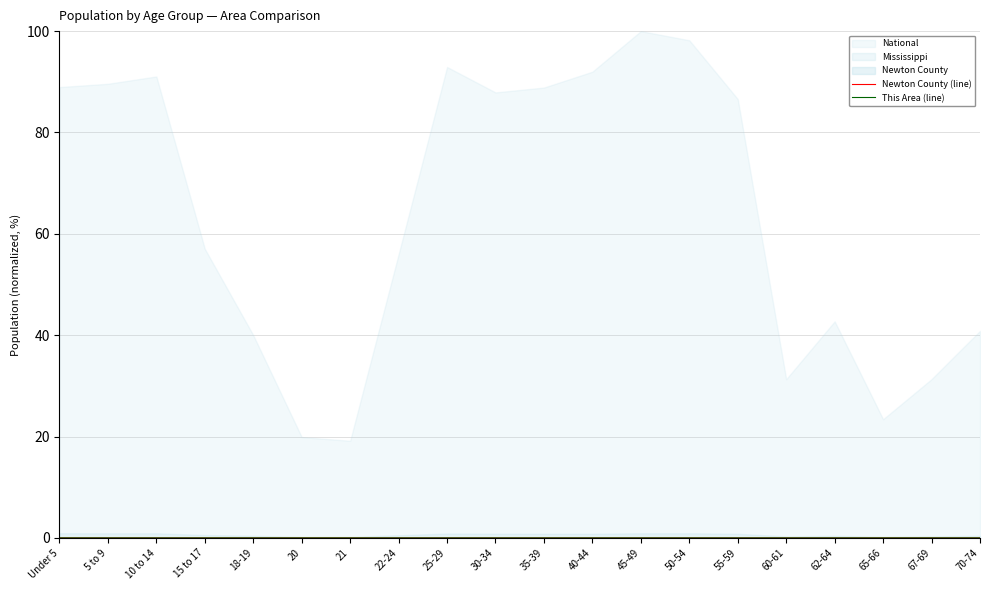

What is the label of the 8th point from the left?

22-24